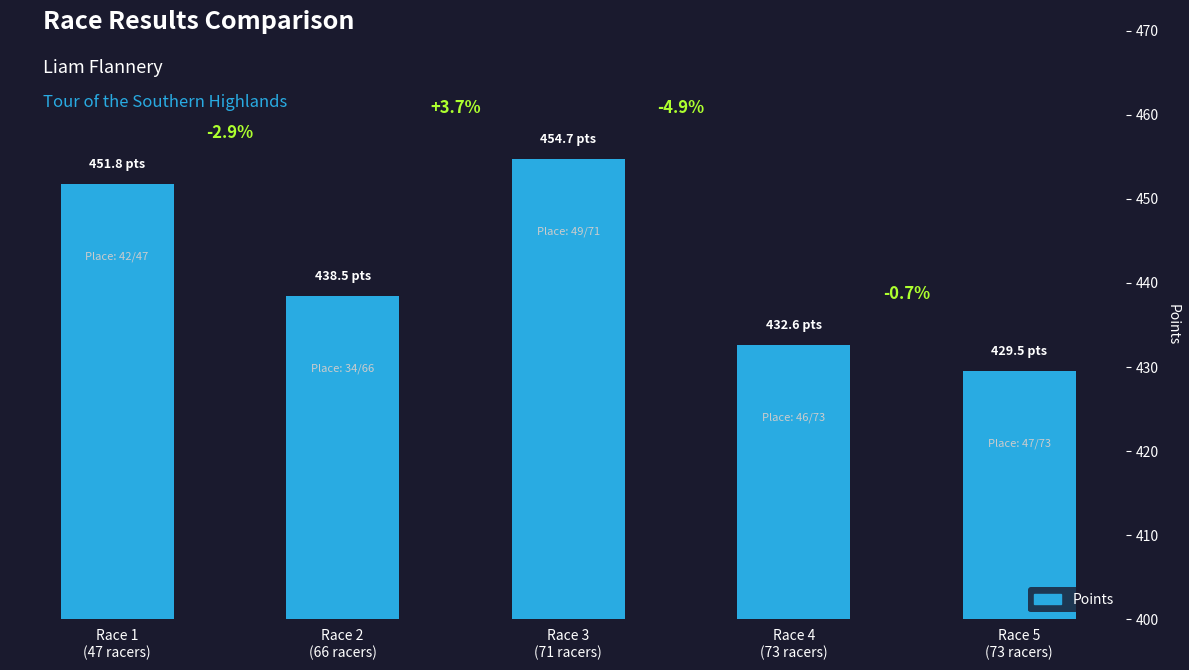

Reading left to right, list all the values displayed in this chart.

Race 1
(47 racers)=451.8	Race 2
(66 racers)=438.5	Race 3
(71 racers)=454.7	Race 4
(73 racers)=432.6	Race 5
(73 racers)=429.5